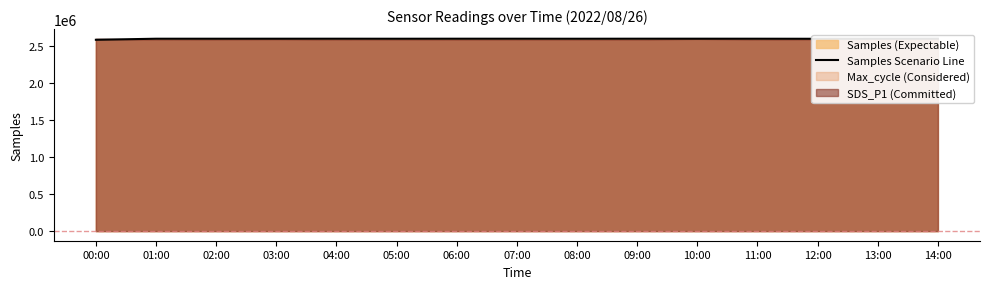

Between 13:00 and 00:00, which is larger?

13:00